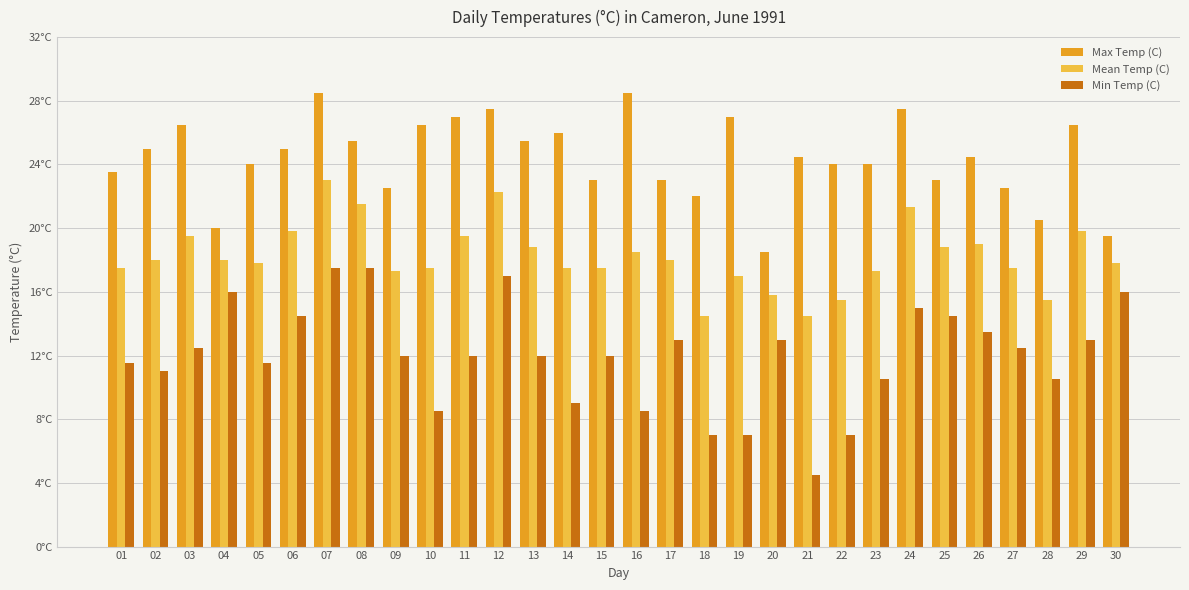

What are all the series names shown in the legend?

Max Temp (C), Mean Temp (C), Min Temp (C)